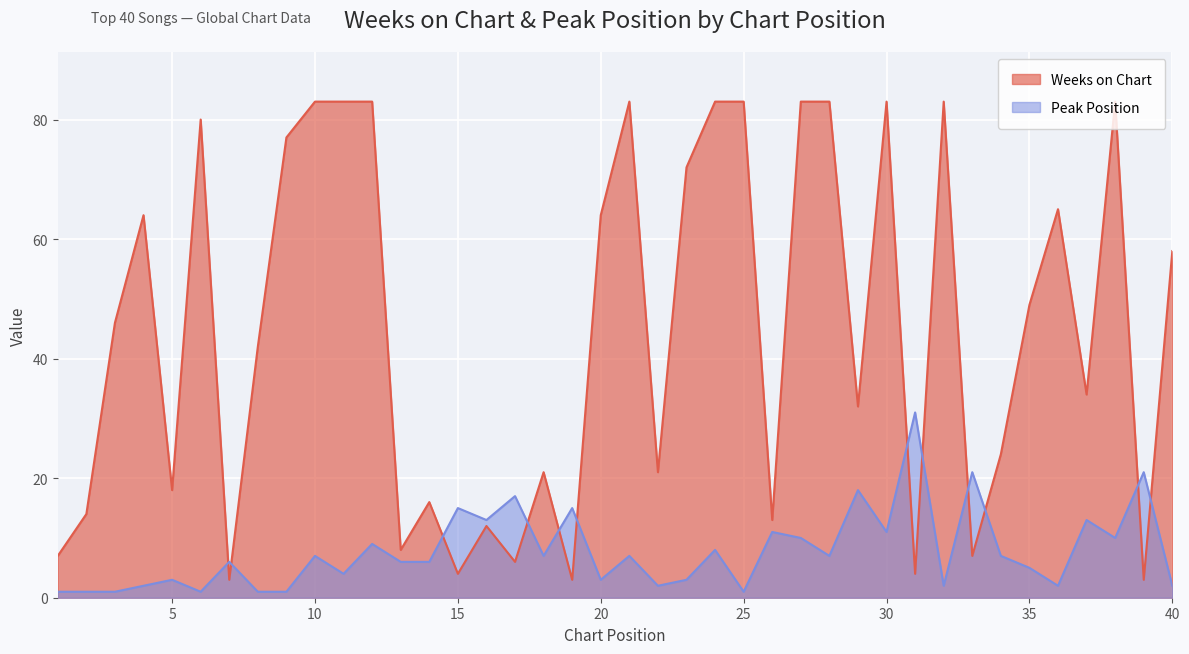

At which label is Peak Position closest to 16?

15